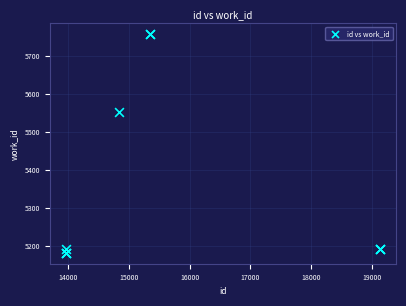

What Y value in the scatter plot is closest to 5469?

5552